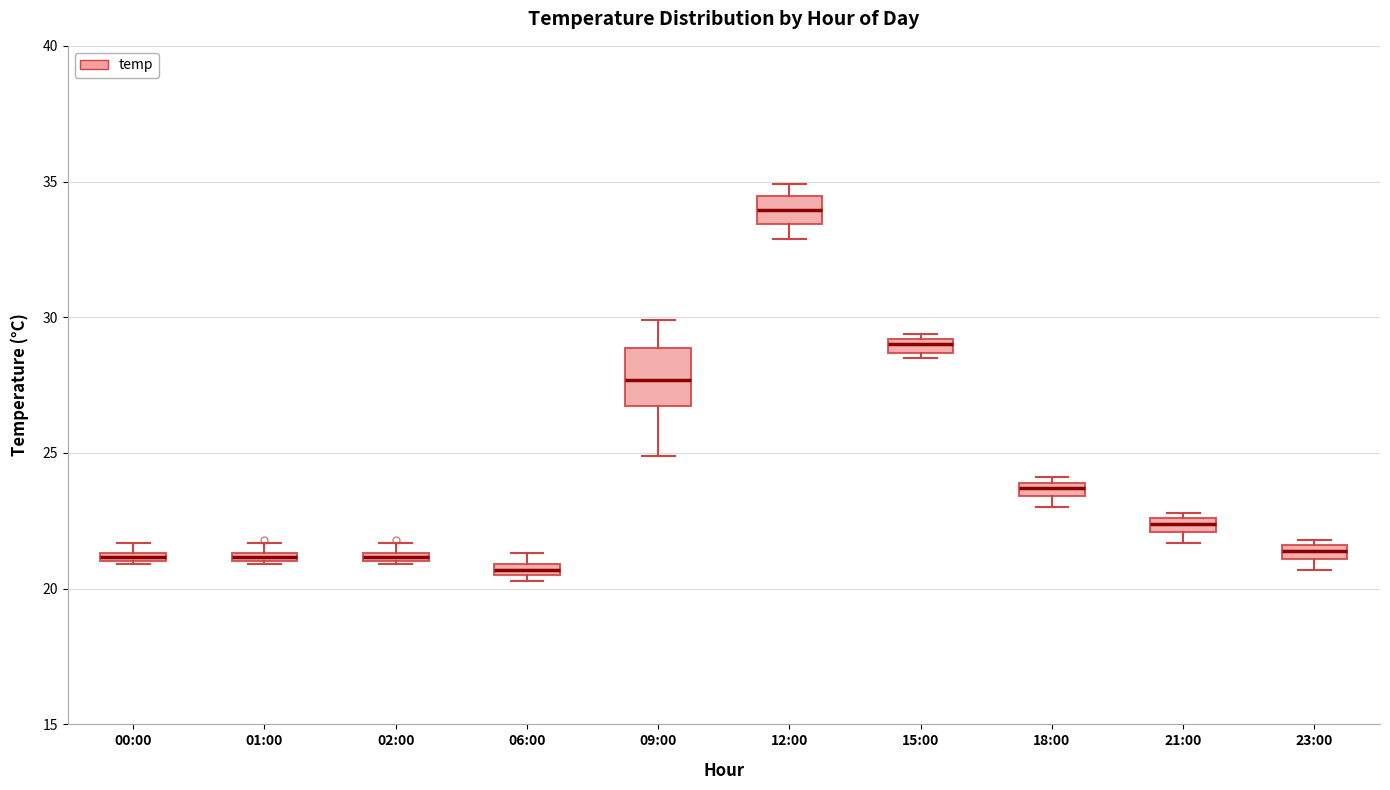

Comparing the boxes themselves (not the whiskers), which one is the tallest?

09:00